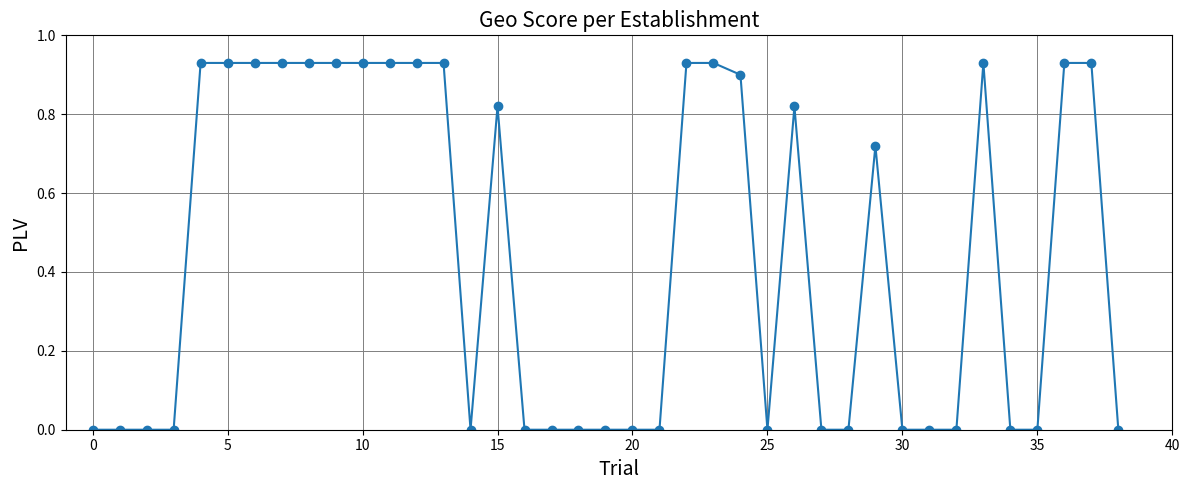

What is the sum of all values?

17.2